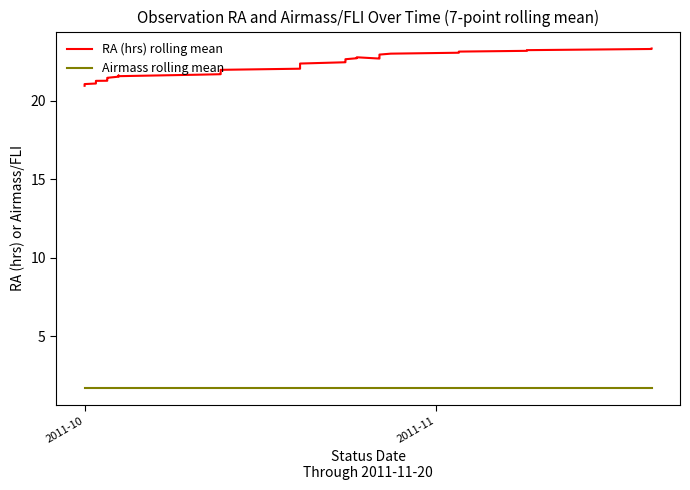

List the series in order of their peak value, lowest first.

Airmass rolling mean, RA (hrs) rolling mean